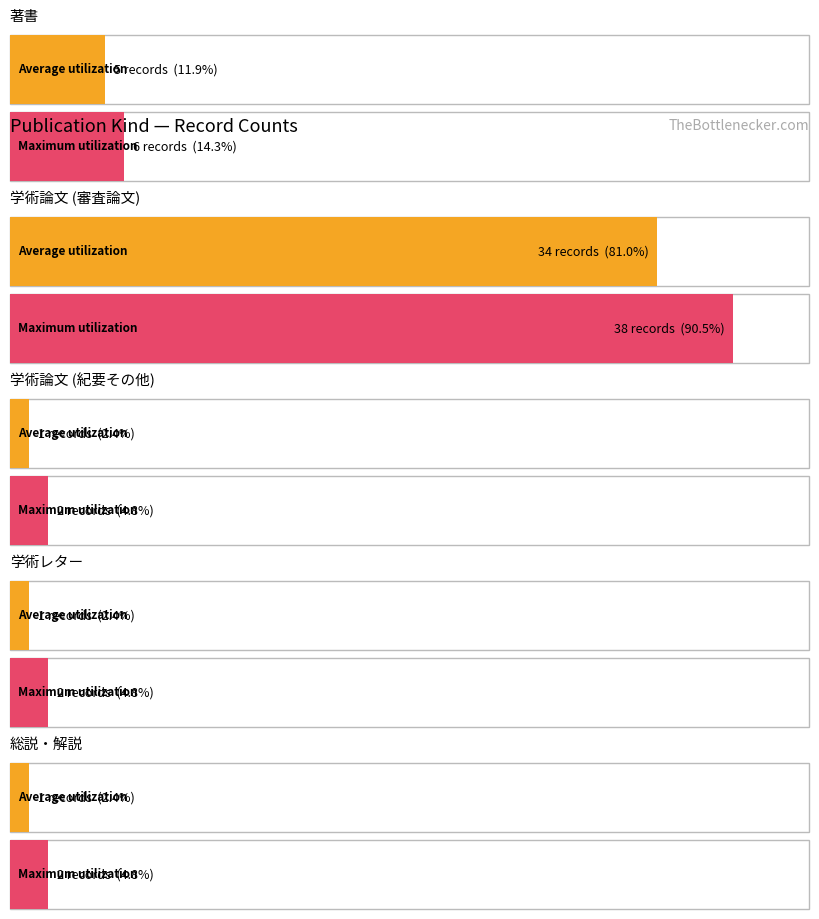

What is the difference between the maximum and minimum values in the Average utilization series?

33